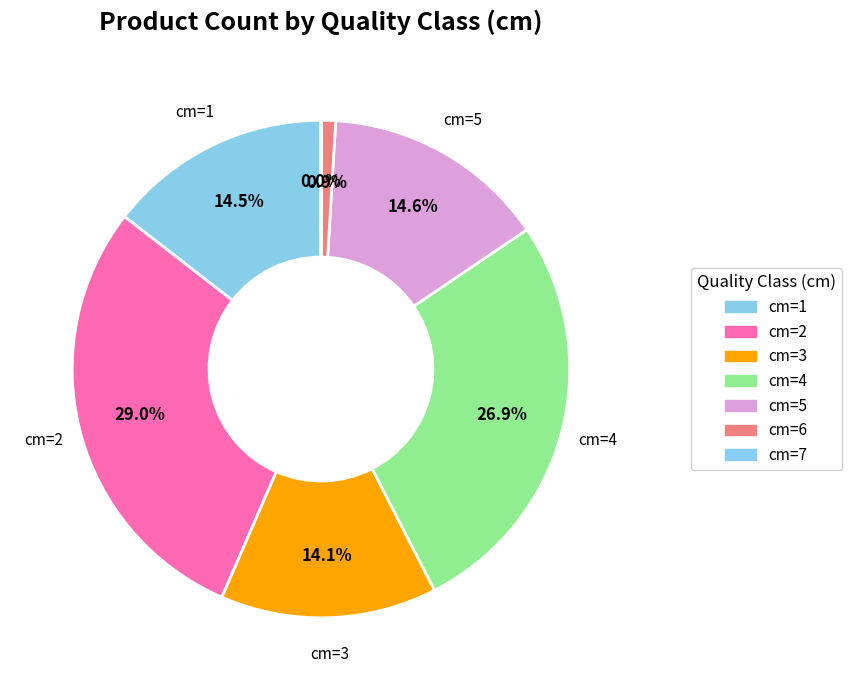

Is there any slice that represents more than half of the pie?

No